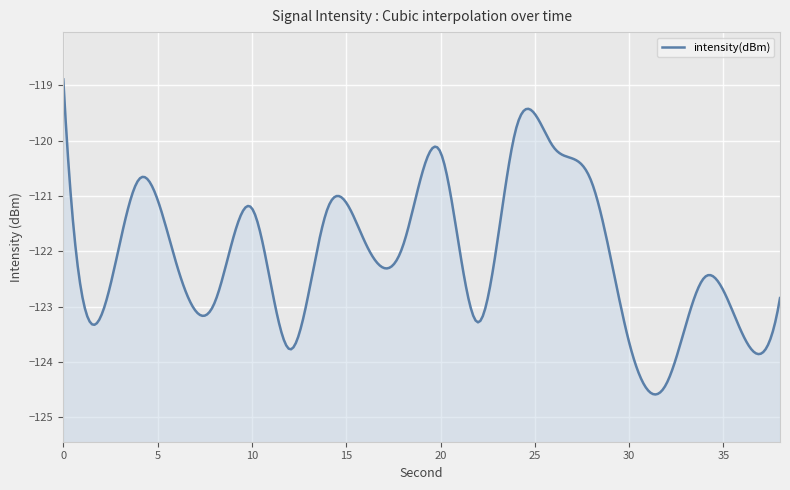

Reading left to right, what are all the values shown in this chart?

0=-118.9	2=-123.2	4=-120.7	6=-122.2	8=-122.9	10=-121.2	12=-123.8	14=-121.2	16=-121.8	18=-121.9	20=-120.2	22=-123.3	24=-119.8	26=-120.1	28=-120.7	30=-123.6	32=-124.4	34=-122.5	36=-123.5	38=-122.8